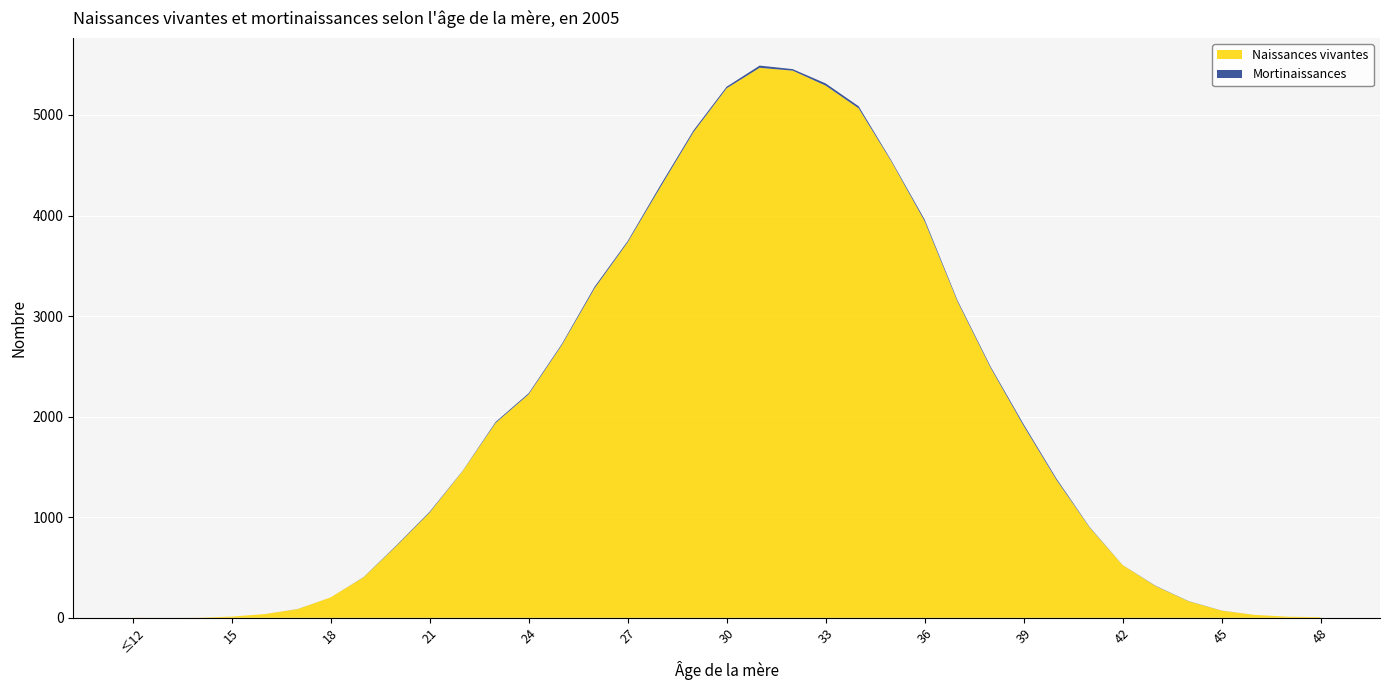

Reading left to right, list all the values displayed in this chart.

Naissances vivantes: 1	0	1	12	37	86	203	403	717	1047	1459	1938	2222	2709	3277	3733	4286	4831	5265	5469	5441	5292	5066	4533	3944	3143	2486	1909	1369	898	524	315	164	71	29	11	6
Mortinaissances: 0	0	0	0	0	1	0	2	6	8	3	10	11	11	16	13	20	18	16	22	15	22	21	10	17	12	12	16	13	5	1	3	2	1	0	0	0